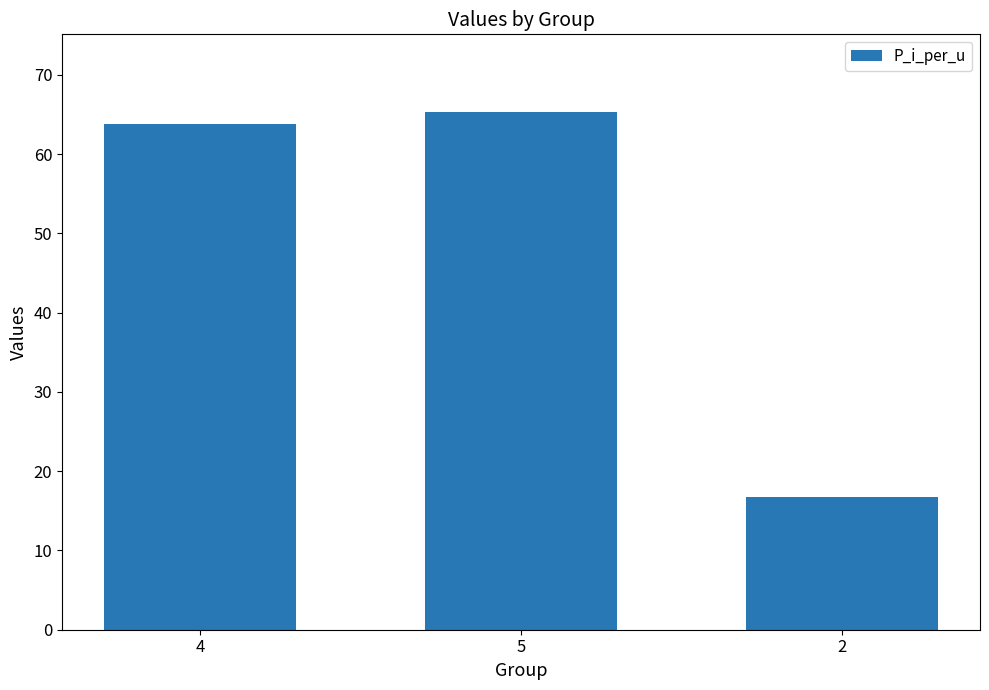

Between 5 and 2, which is larger?

5